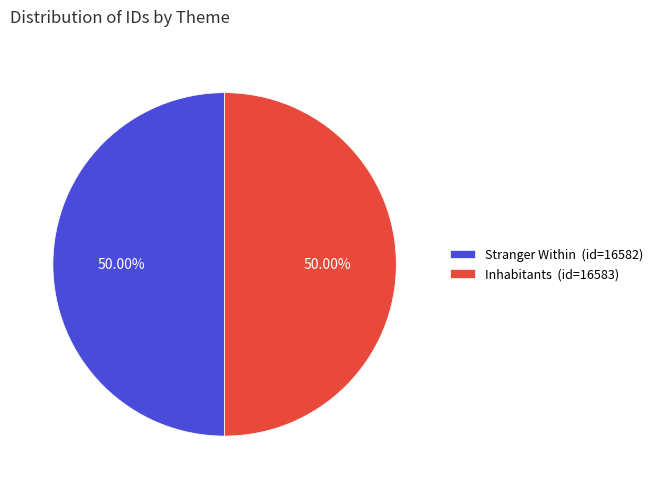

To the nearest percent, what is the average slice percentage?

50%